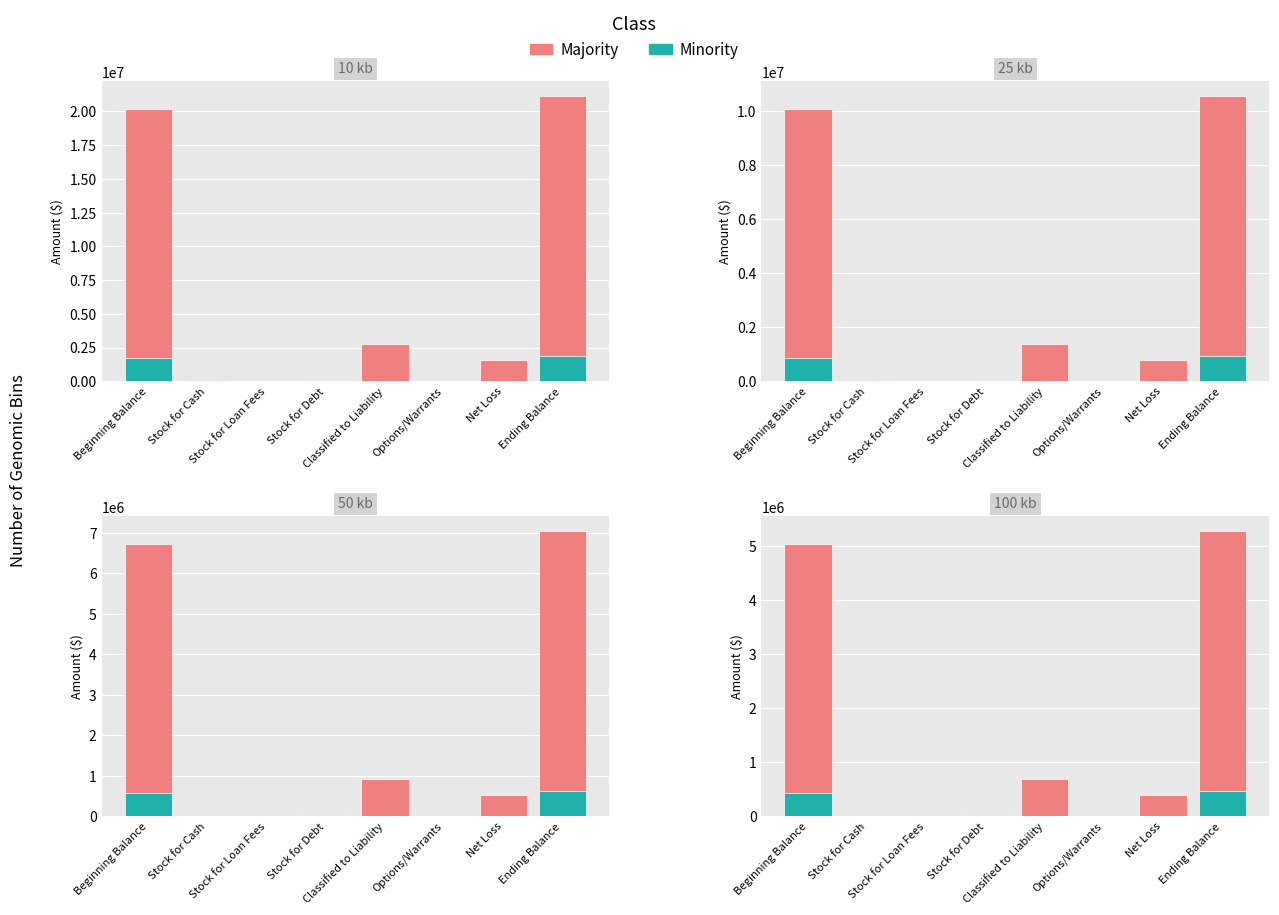

What is the average value of the Minority series?

118250.8